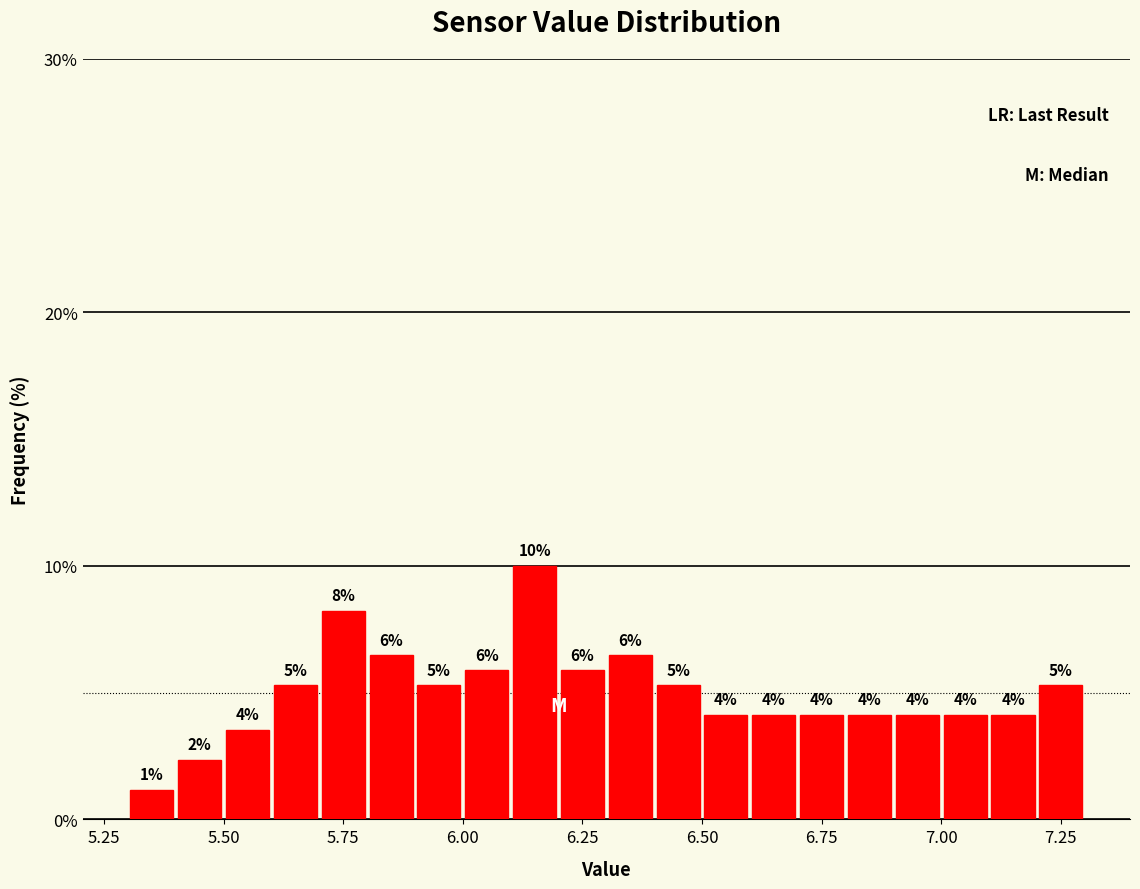

Read against the x-axis, roughly where is the centre of the tallest bar?

6.15